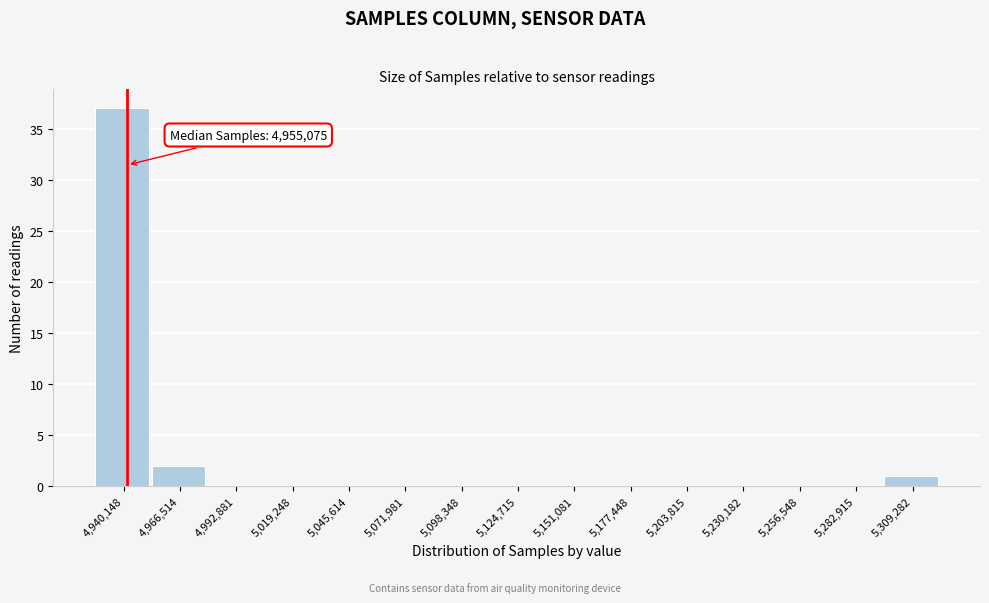

Reading right to left, extract all data points from this chart.

5,309,282=1	5,282,915=0	5,256,548=0	5,230,182=0	5,203,815=0	5,177,448=0	5,151,081=0	5,124,715=0	5,098,348=0	5,071,981=0	5,045,614=0	5,019,248=0	4,992,881=0	4,966,514=2	4,940,148=37